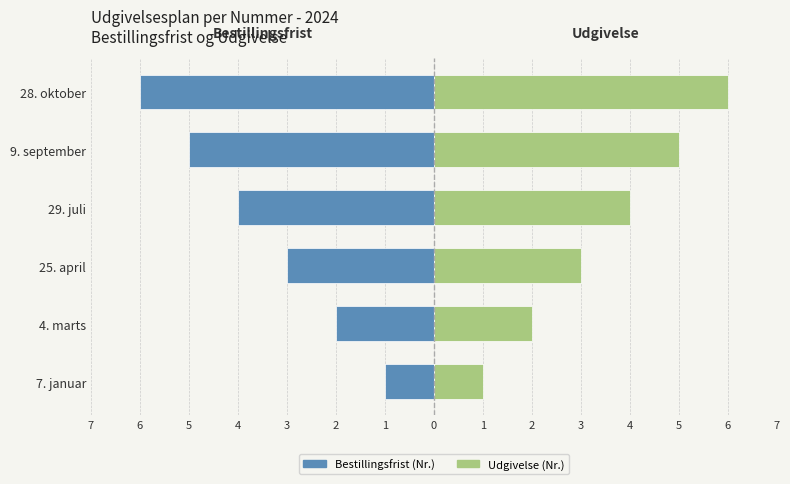

Which series has the largest total across all categories?

Udgivelse (Nr.)